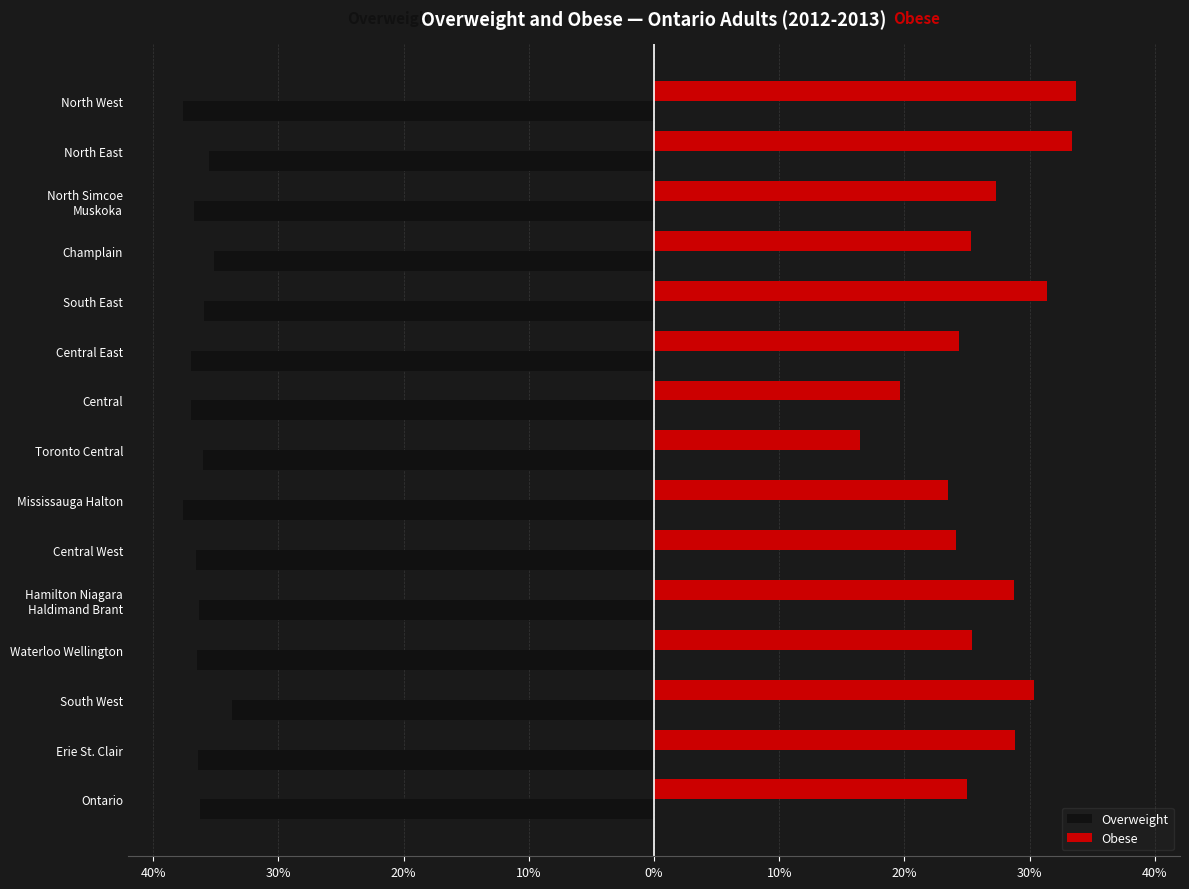

What are all the series names shown in the legend?

Overweight, Obese